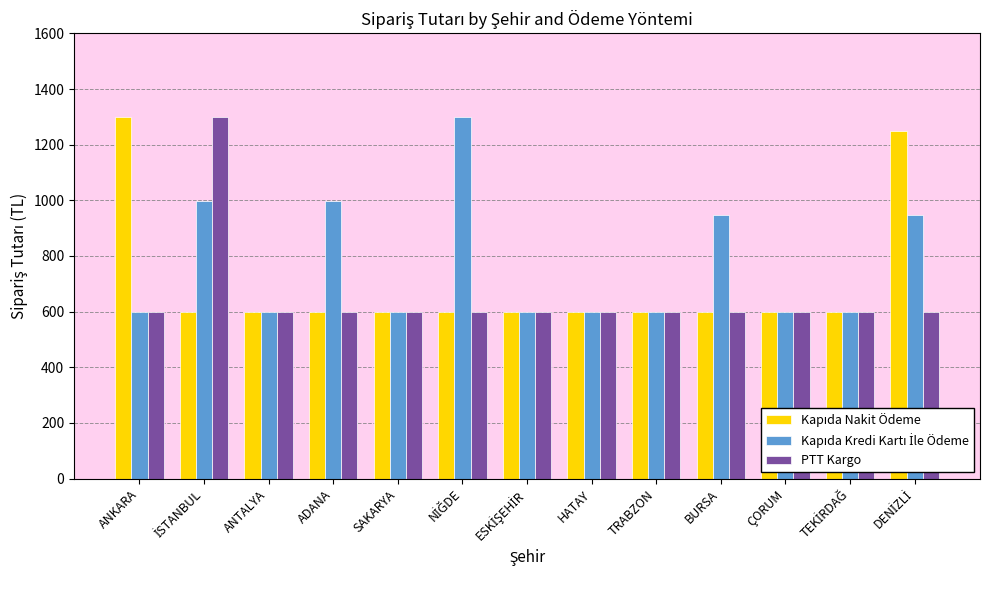

Count the number of categories in the chart.

13